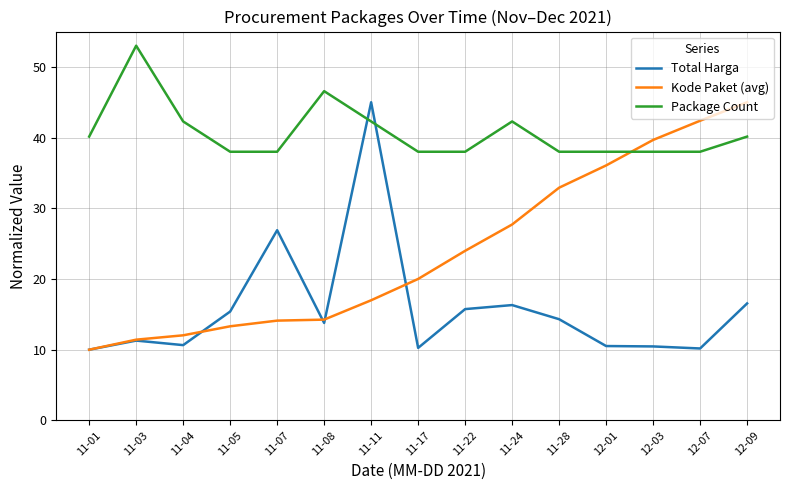

Which category has the highest value across all series?

11-03